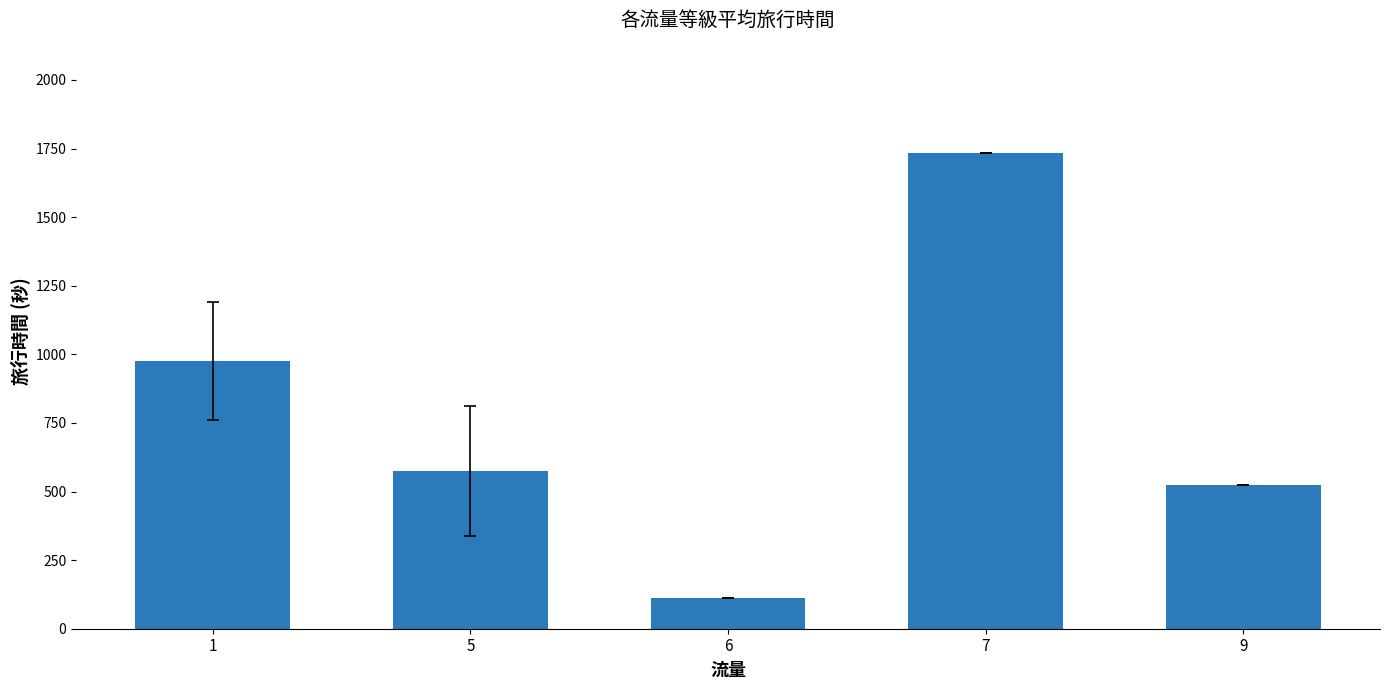

How many values are below 574?

2